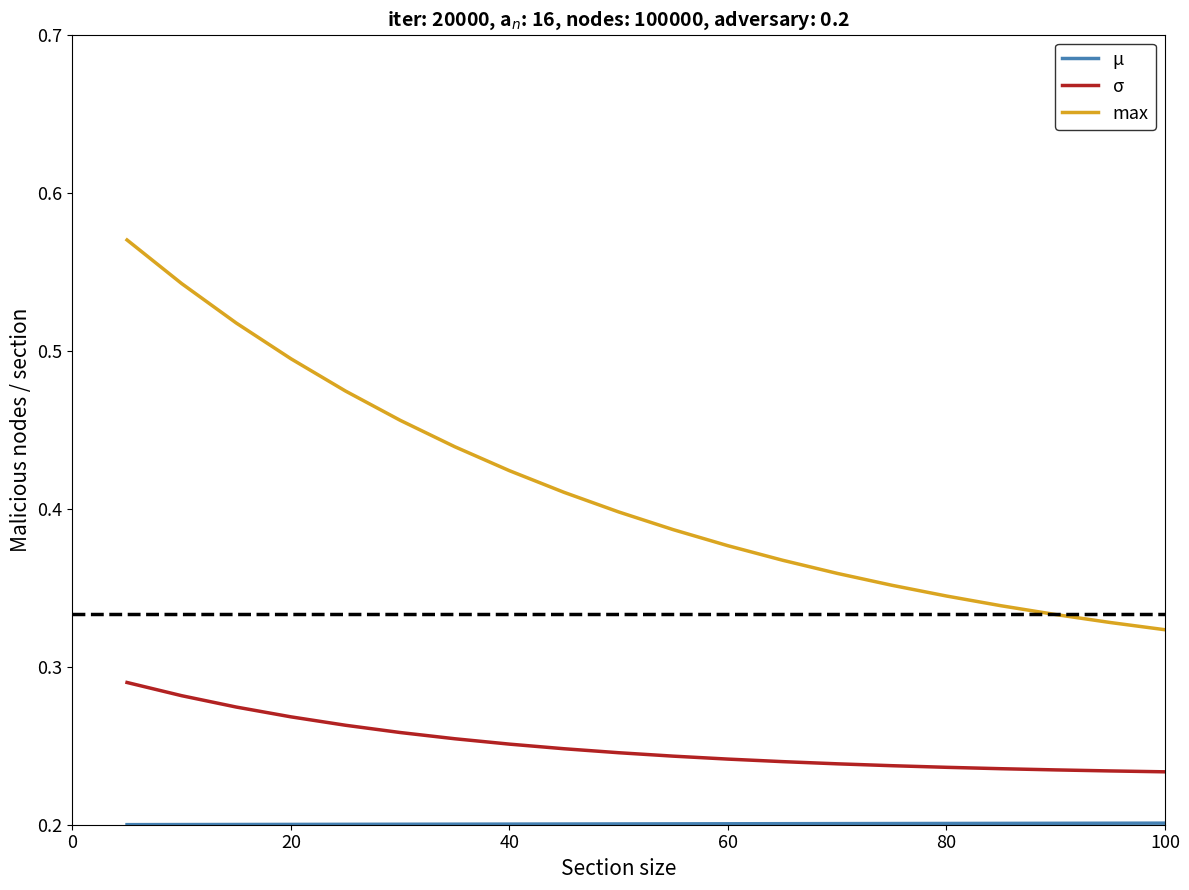

Which series has the widest spread of values?

max